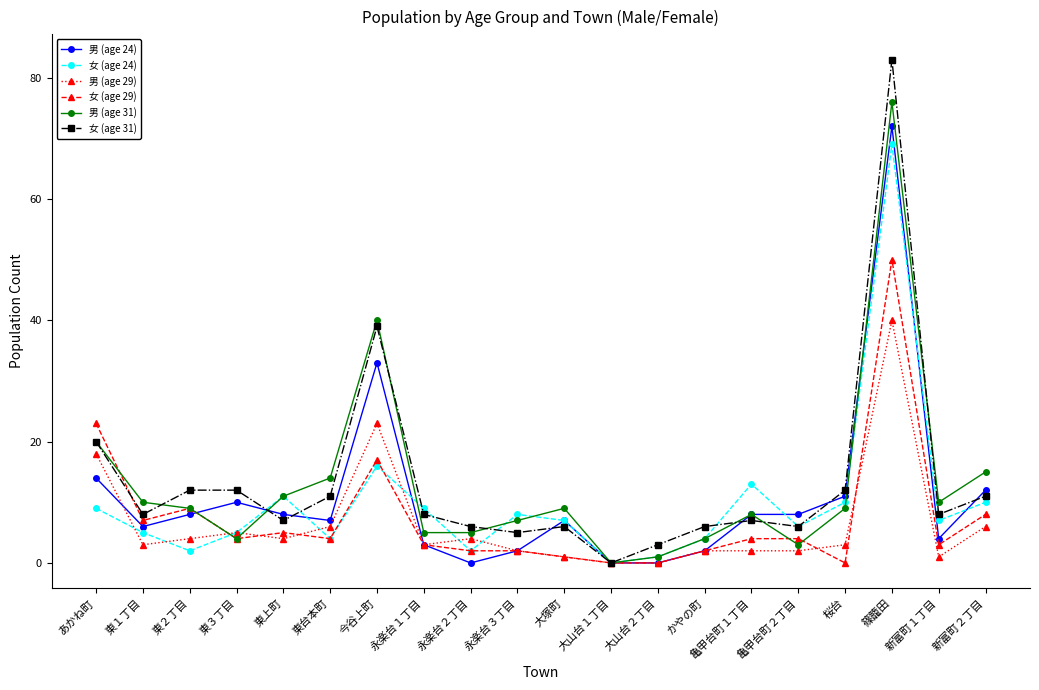

What is the difference between the second highest and minimum values in the 女 (age 29) series?

23